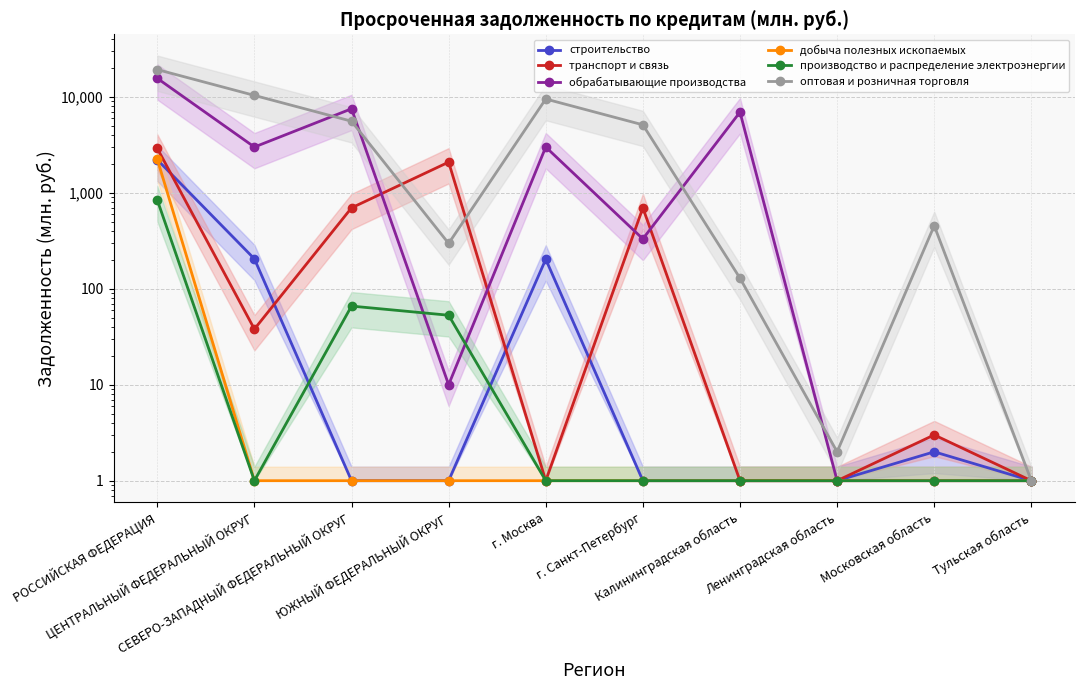

Reading right to left, list all the values displayed in this chart.

строительство: 1	2	1	1	1	203	1	1	205	2212
транспорт и связь: 1	3	1	1	697	1	2088	697	38	2908
обрабатывающие производства: 1	1	1	6932	331	3000	10	7511	3000	15608
добыча полезных ископаемых: 1	1	1	1	1	1	1	1	1	2241
производство и распределение электроэнергии: 1	1	1	1	1	1	53	66	1	843
оптовая и розничная торговля: 1	454	2	129	5111	9497	297	5575	10354	19241